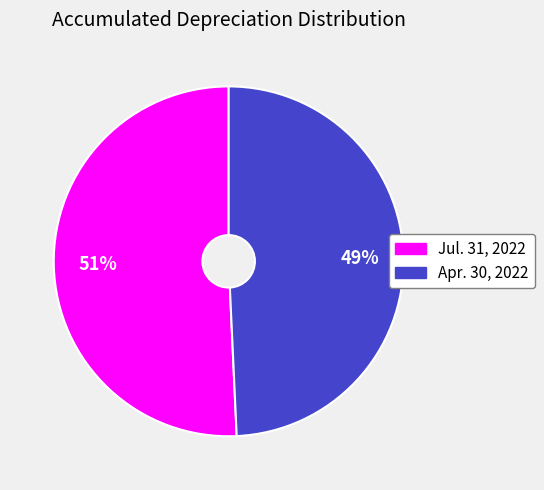

Count the number of slices in the pie.

2